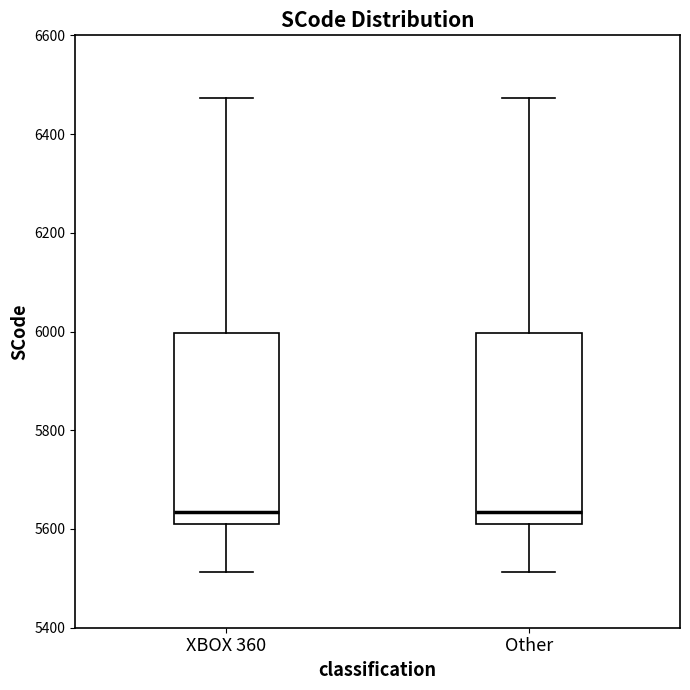

Reading left to right, transcribe this box plot: for each box, give where its median line is, the range the box spans, and where its two whiskers end, as read against the y-axis. The values are not printed on the chart, so give them approximately, as read against the axis.

XBOX 360: median 5640, box 5600 to 6000, whiskers 5520 to 6480
Other: median 5640, box 5600 to 6000, whiskers 5520 to 6480